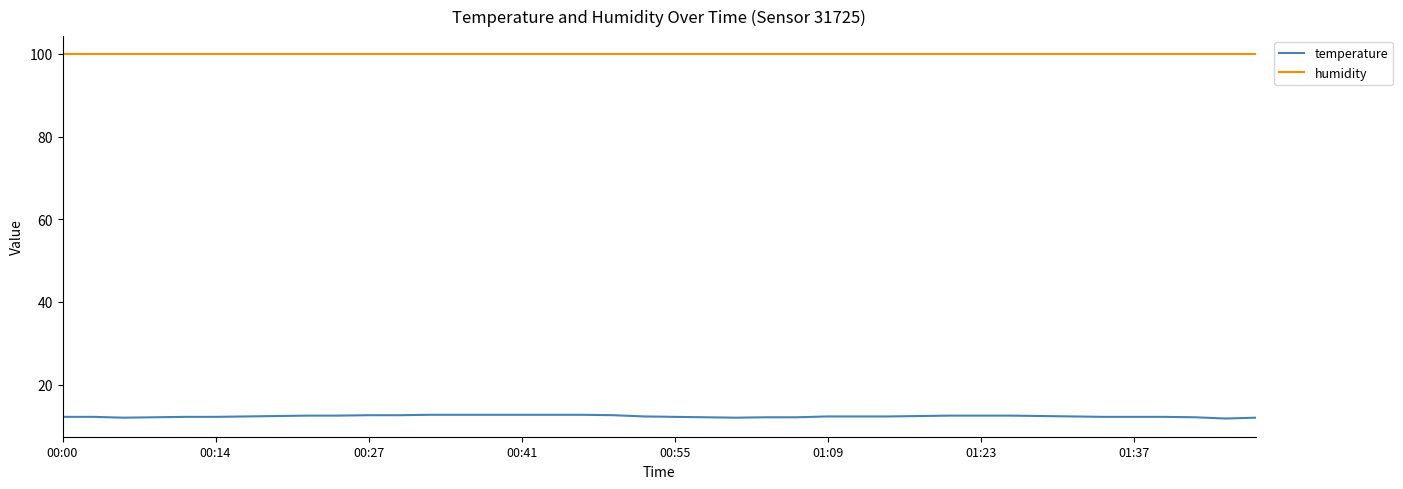

True or false: humidity and temperature cross at least once.

False